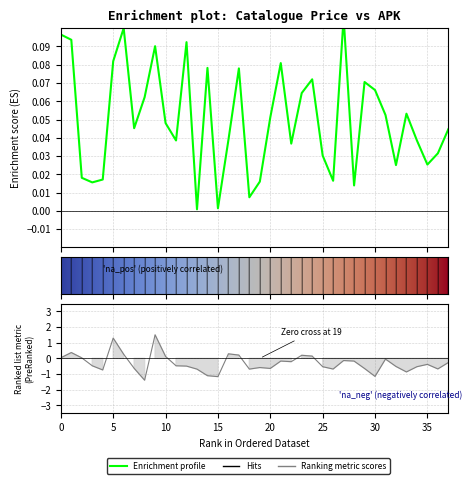

Does the chart have visible grid lines?

Yes